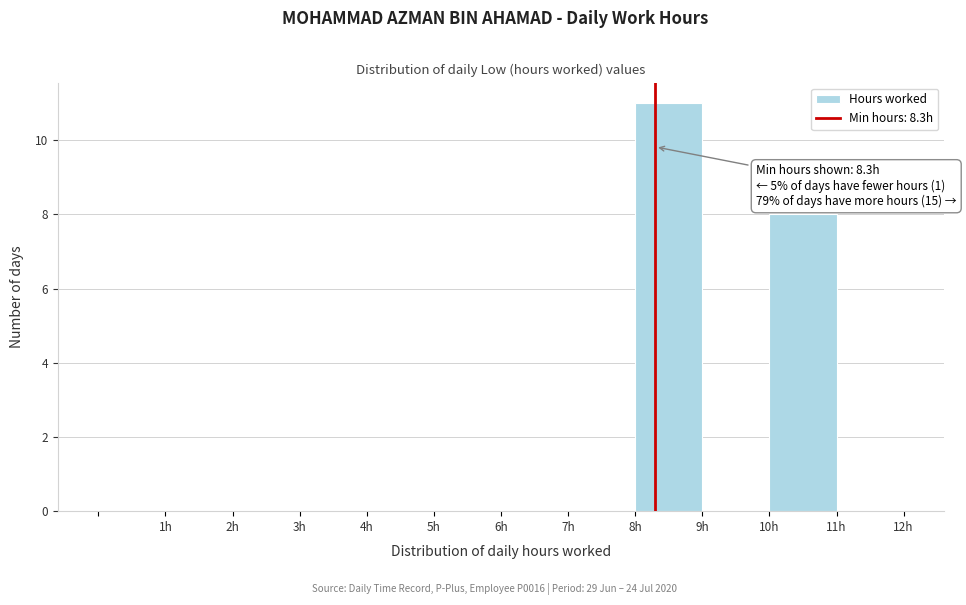

Which range on the x-axis has the tallest bar?

8 to 9